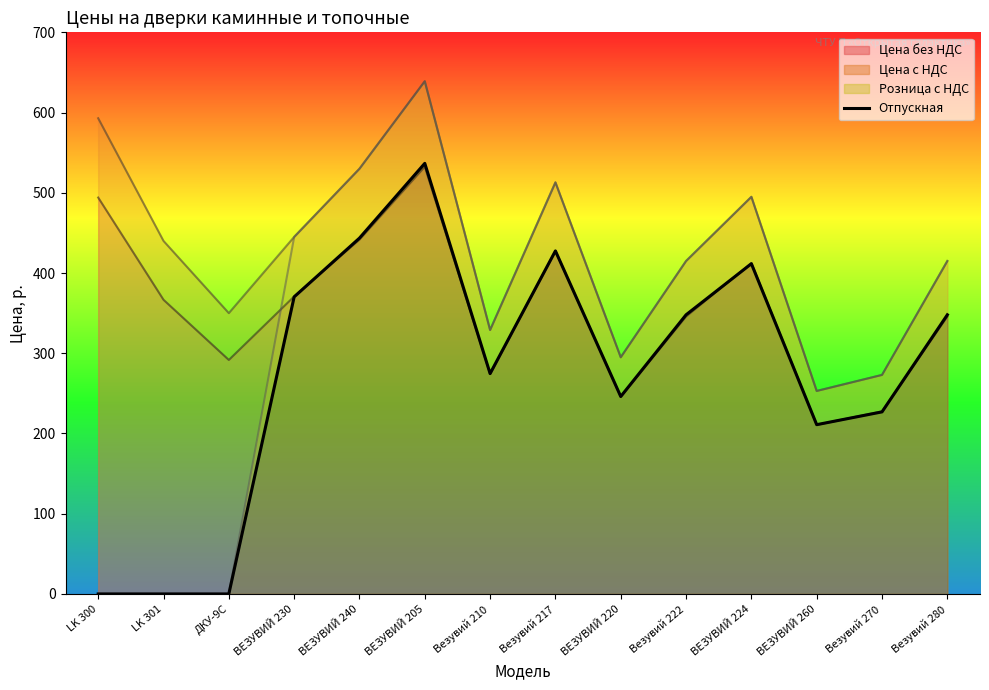

What is the greatest value displayed?

536.7